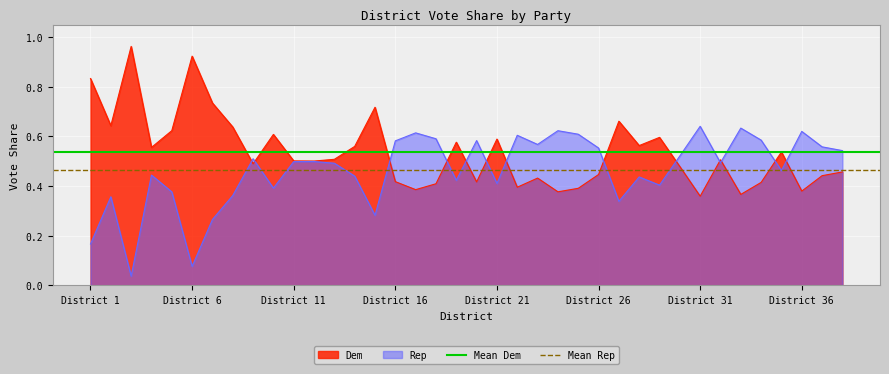

The value of Dem at District 31 is 0.6. True or false?

False